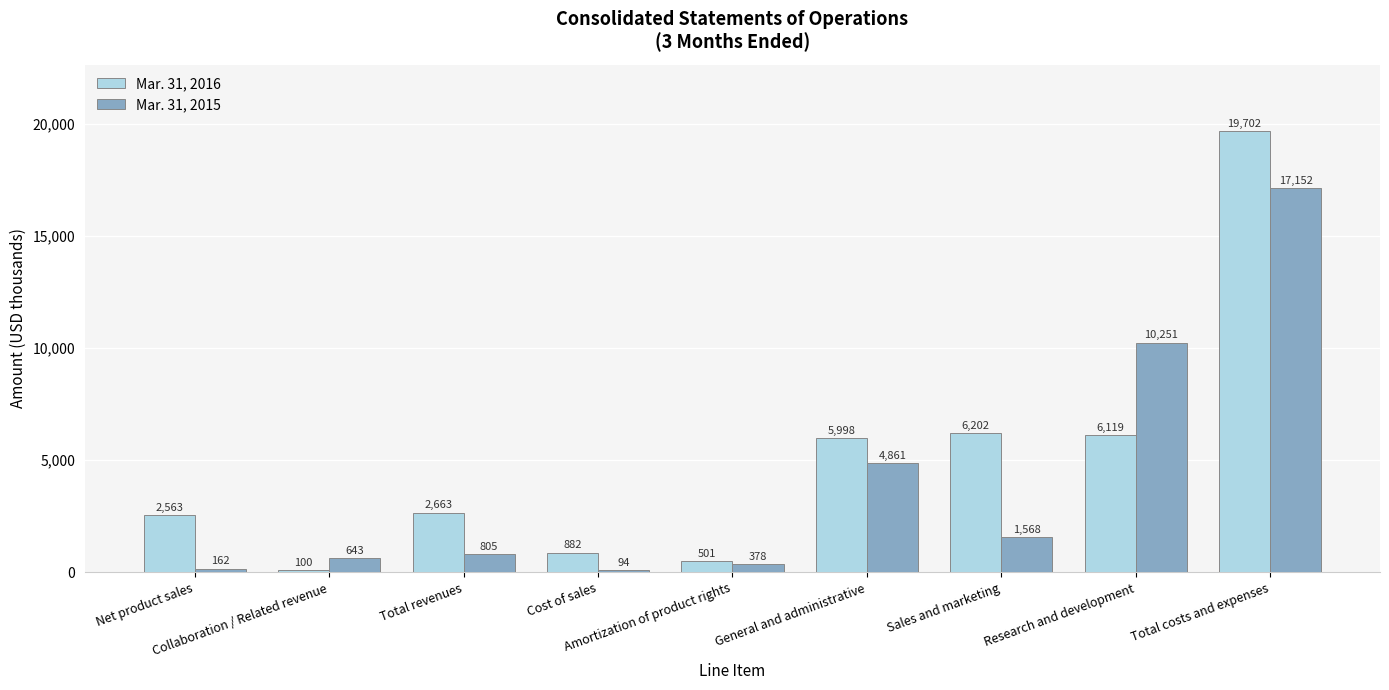

Reading right to left, transcribe all the data shown in this chart.

Mar. 31, 2016: 19702	6119	6202	5998	501	882	2663	100	2563
Mar. 31, 2015: 17152	10251	1568	4861	378	94	805	643	162